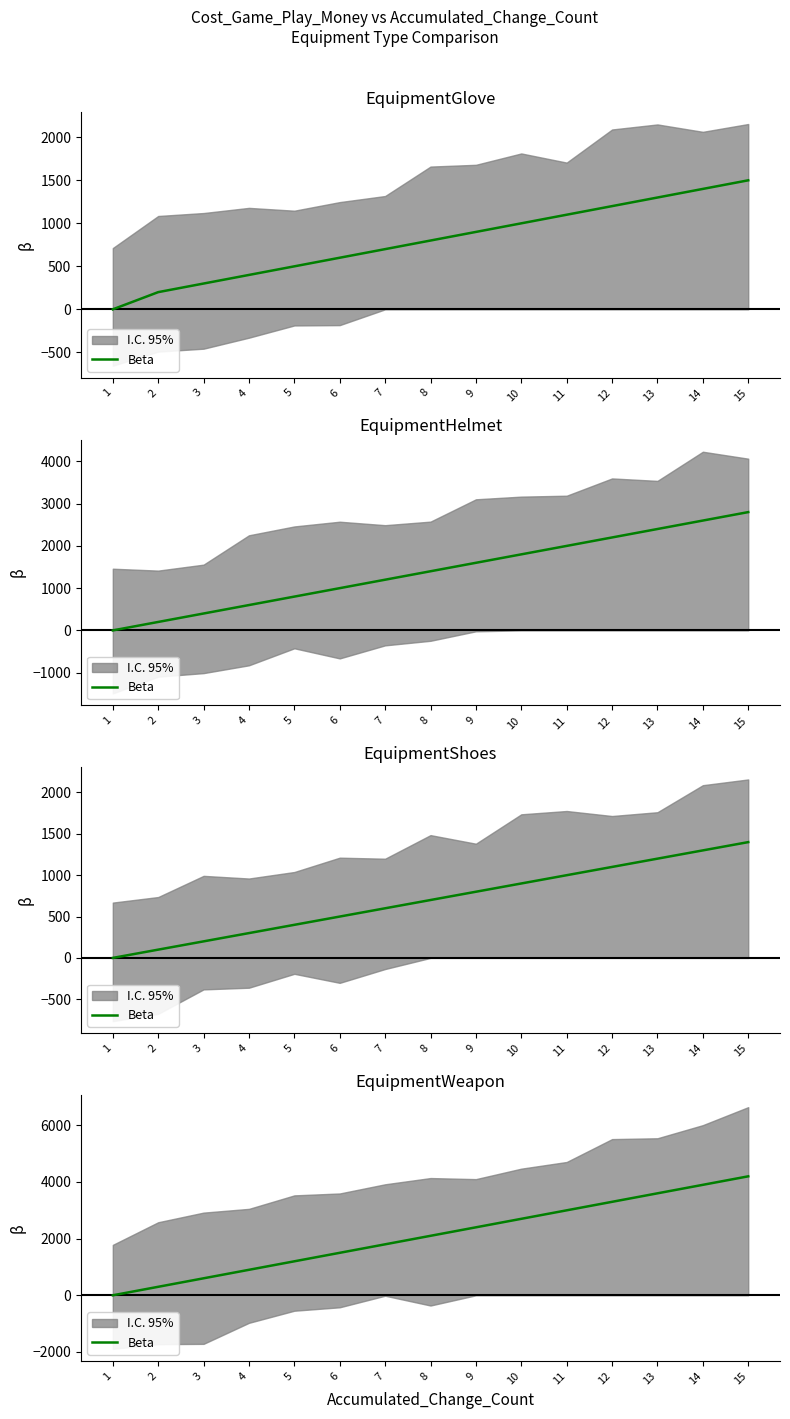

What is the sum of the values at 11 and 2?

3300